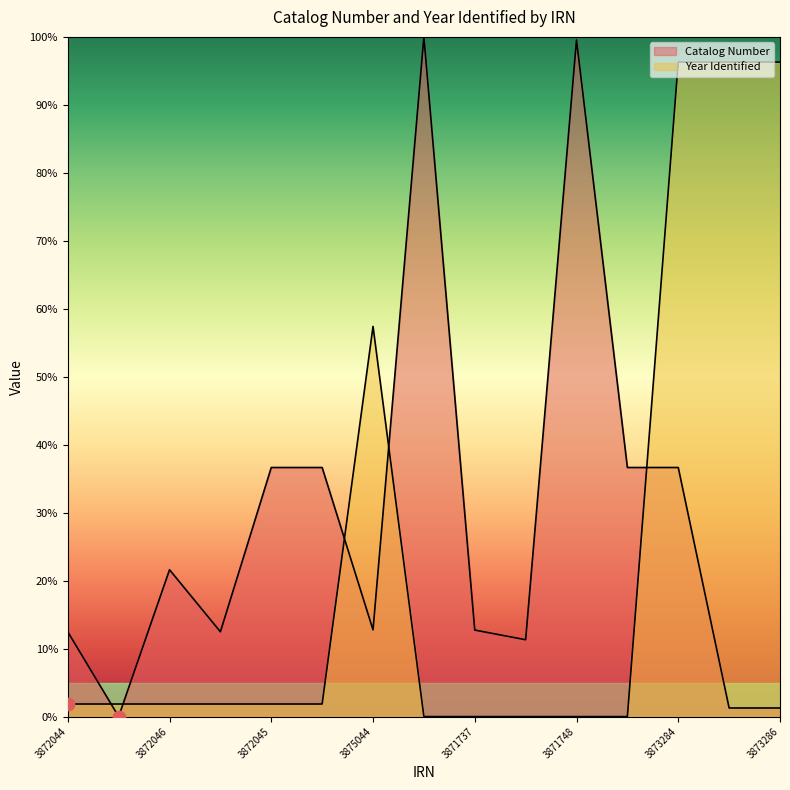

Between 3871738 and 3871778, which is larger?

3871778